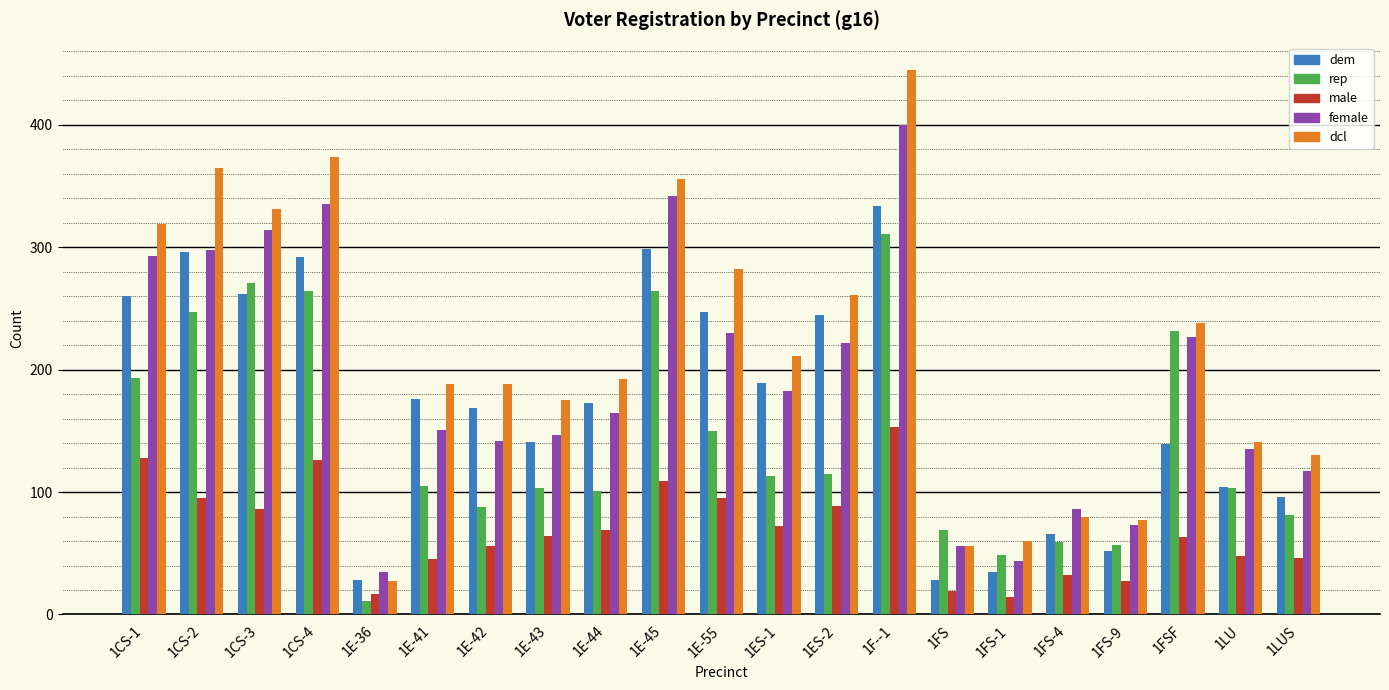

Between 1CS-3 and 1FS-9, which series saw the biggest shift?

dcl